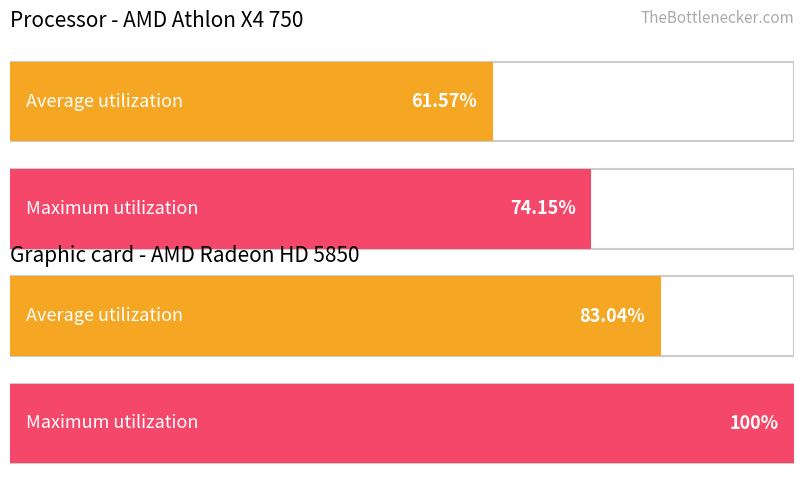

What are all the series names shown in the legend?

Average utilization, Maximum utilization